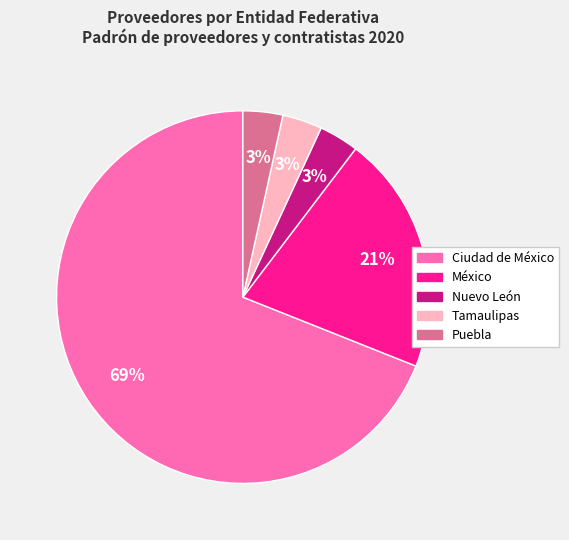

Is the sum of Tamaulipas and México greater than half?

No